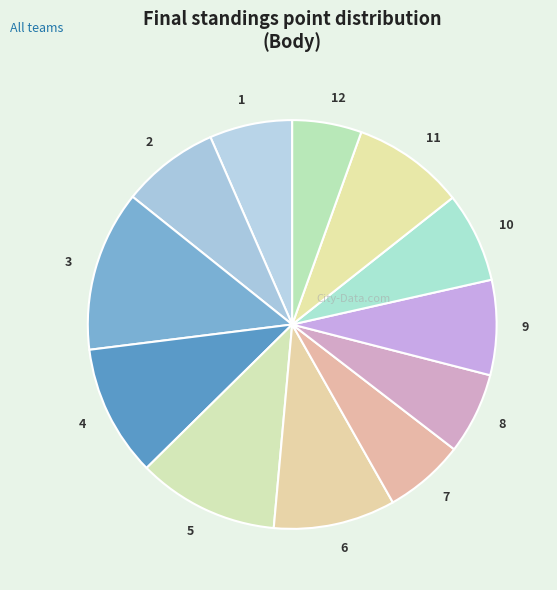

Does any single category account for the majority?

No